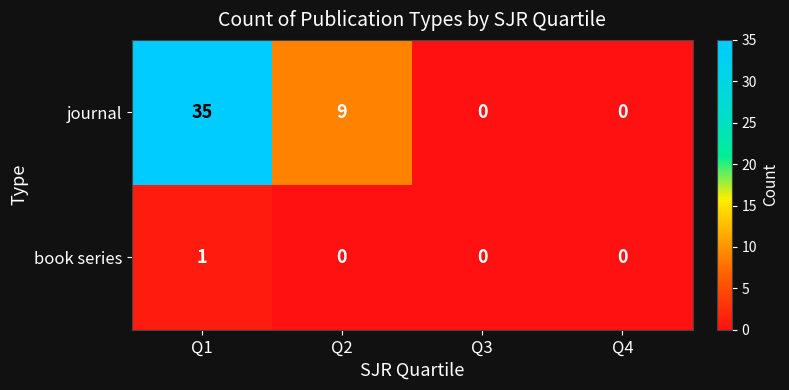

What is the sum of the journal values at Q1 and Q2?

44